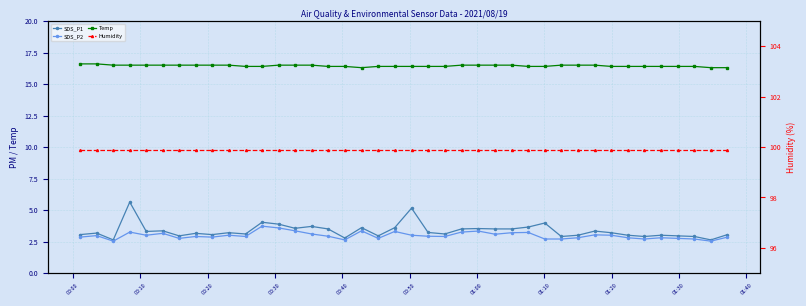

How many lines are shown in the chart?

4